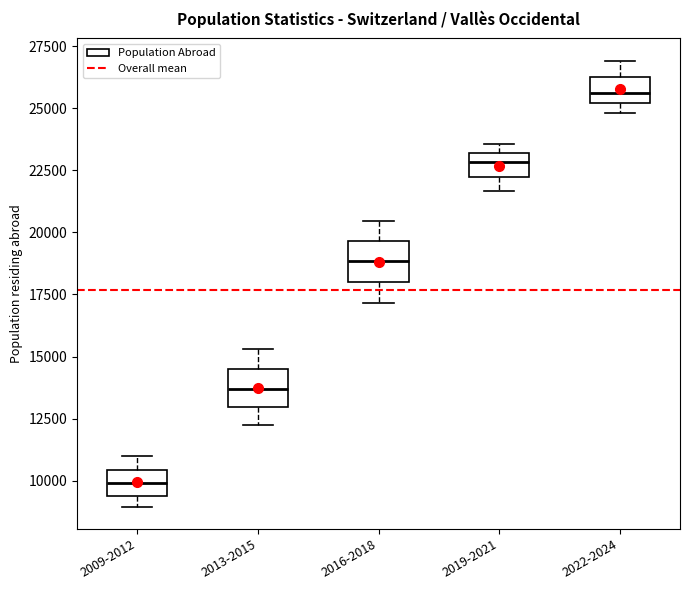

Reading left to right, transcribe this box plot: for each box, give where its median line is, the range the box spans, and where its two whiskers end, as read against the y-axis. The values are not printed on the chart, so give them approximately, as read against the axis.

2009-2012: median 10000, box 9500 to 10500, whiskers 9000 to 11000
2013-2015: median 13500, box 13000 to 14500, whiskers 12500 to 15500
2016-2018: median 19000, box 18000 to 19500, whiskers 17000 to 20500
2019-2021: median 23000 (inside the box), box 22000 to 23000, whiskers 21500 to 23500
2022-2024: median 25500, box 25000 to 26500, whiskers 25000 (just below the box's lower edge) to 27000